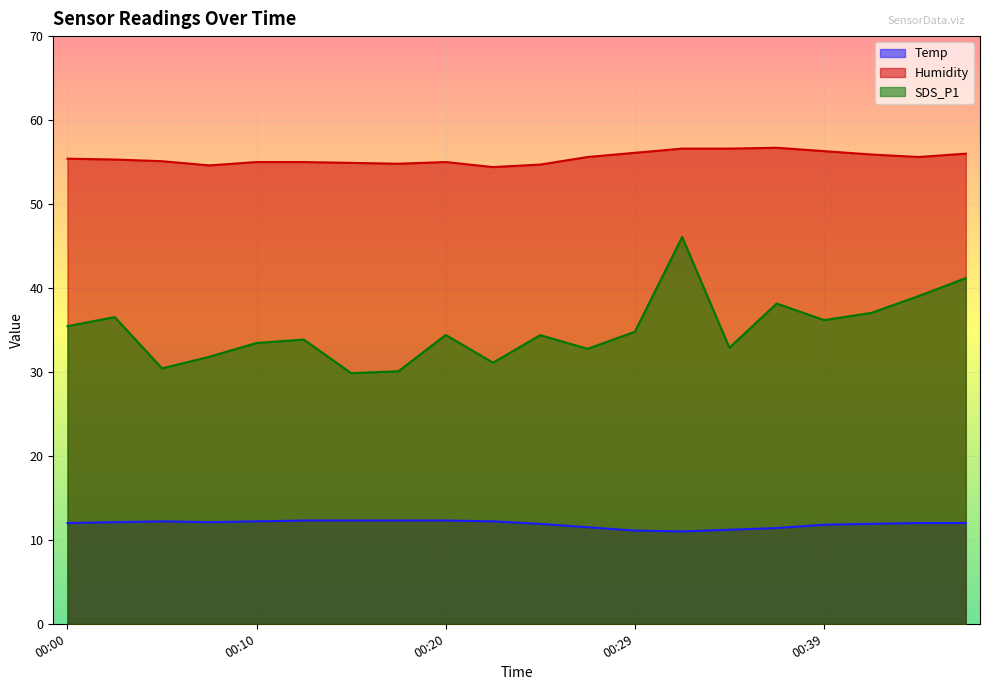

List the series in order of their peak value, highest first.

Humidity, SDS_P1, Temp